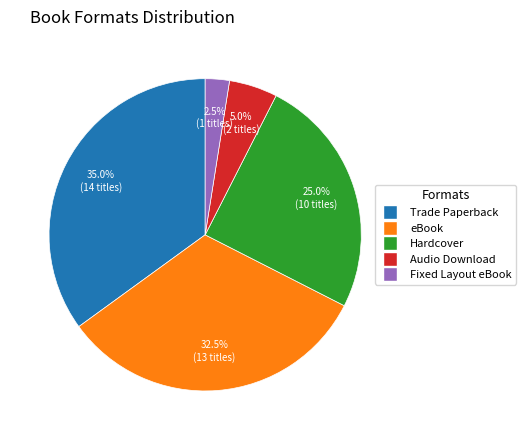

Is Audio Download the majority of the pie?

No